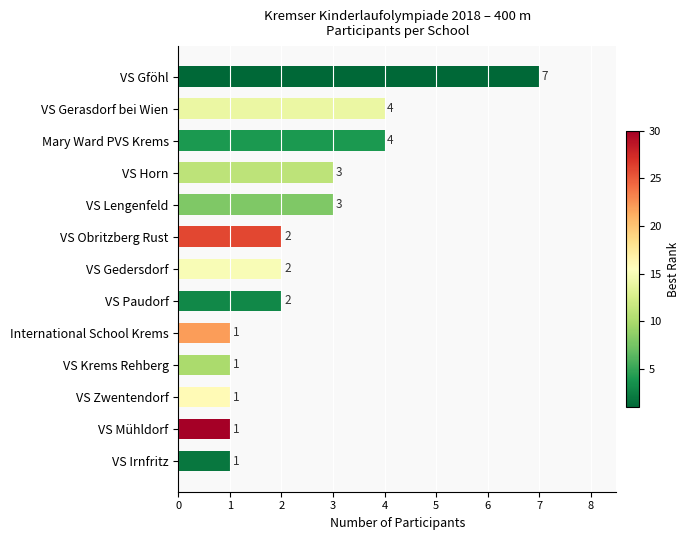

What is the maximum value shown in the chart?

7